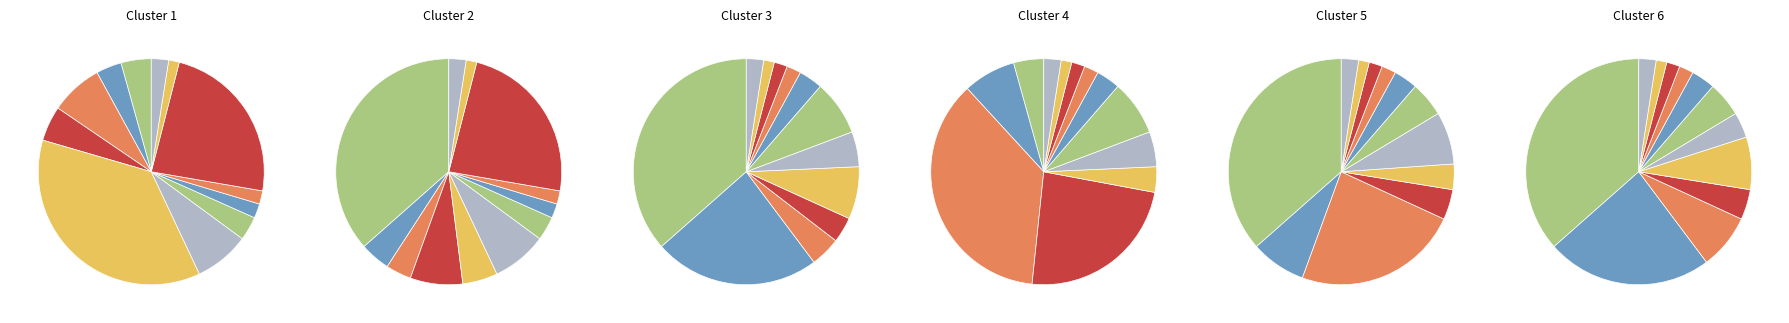

What is the change in value from Коктейль молочный to Хлеб ржано-пшеничный?

-9.3